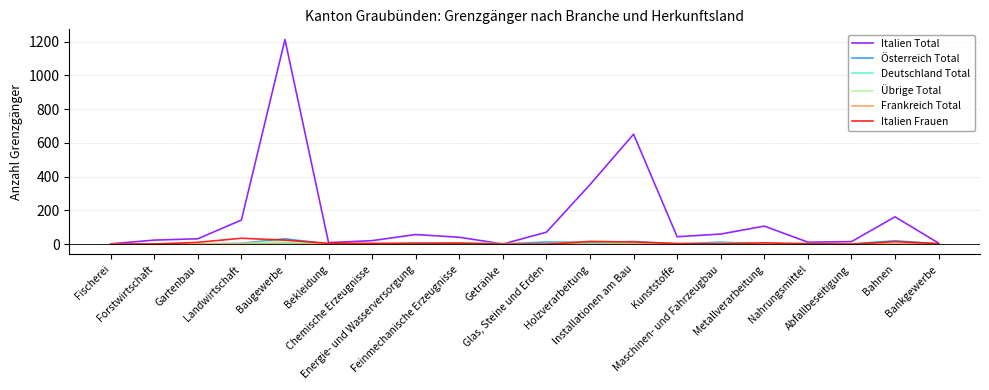

Which series has the largest range (max minus min)?

Italien Total